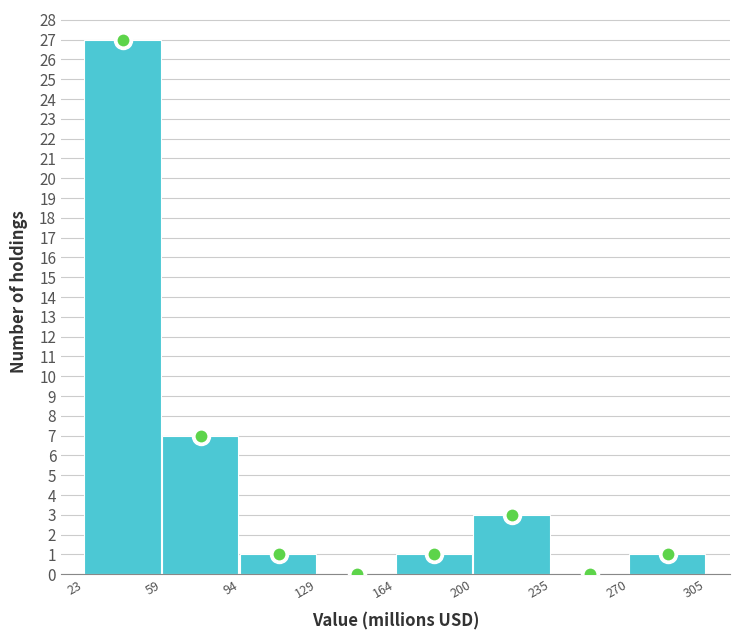

Reading left to right, transcribe this chart: for each bar, give the range it covers on the x-axis and its height. The values are not printed on the chart, so give them approximately, as read against the axis.

23 to 59: 27
59 to 94: 7
94 to 129: 1
129 to 164: 0
164 to 200: 1
200 to 235: 3
235 to 270: 0
270 to 305: 1